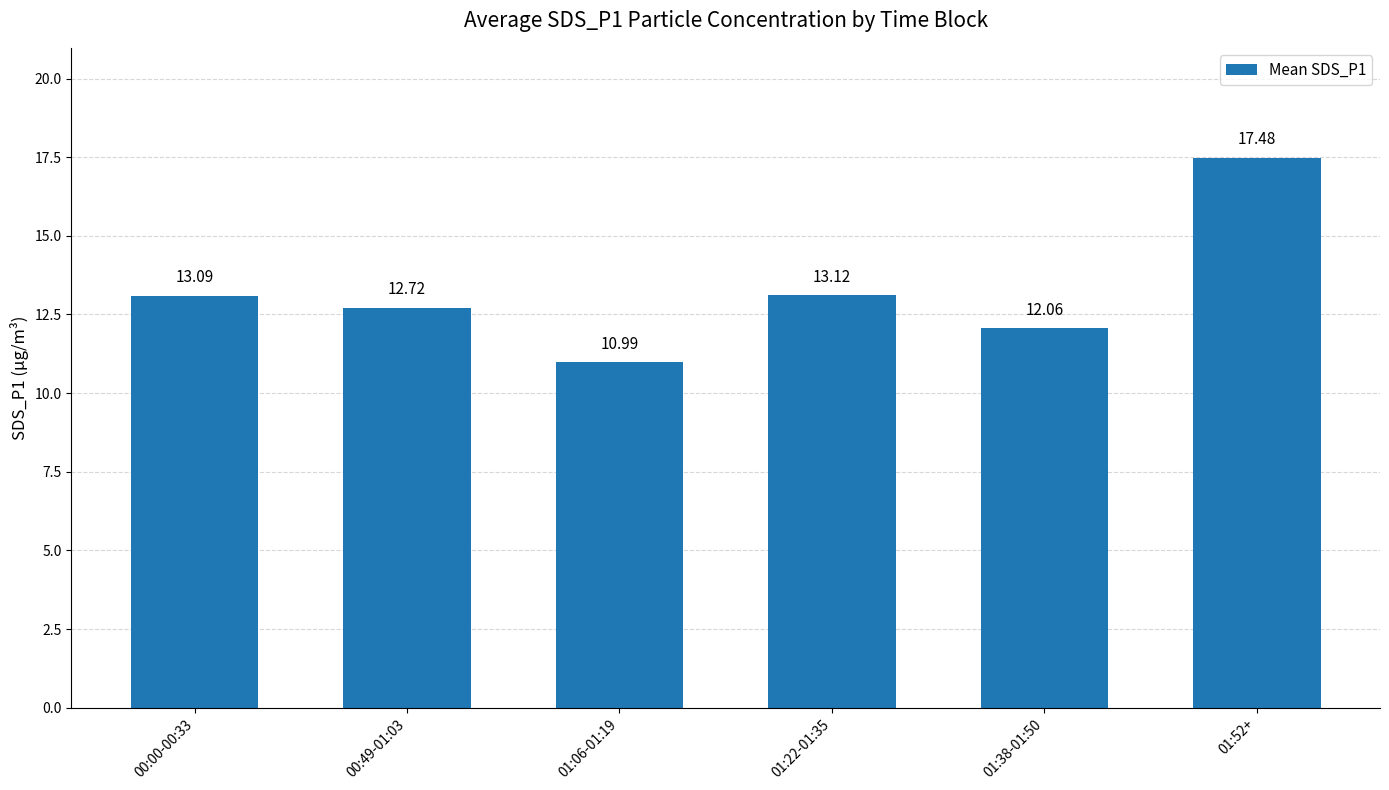

Which category has the lowest value across all series?

01:06-01:19